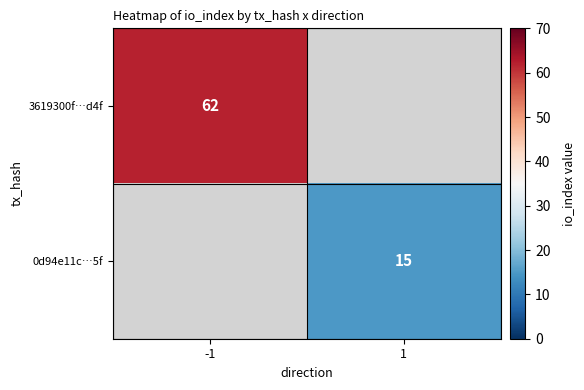

Is the value of 3619300f…d4f at -1 greater than the value of 0d94e11c…5f at 1?

Yes